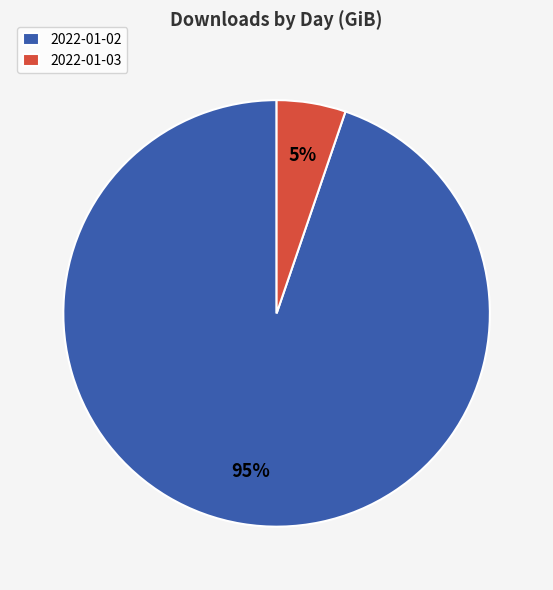

What is the largest slice in the pie chart?

2022-01-02